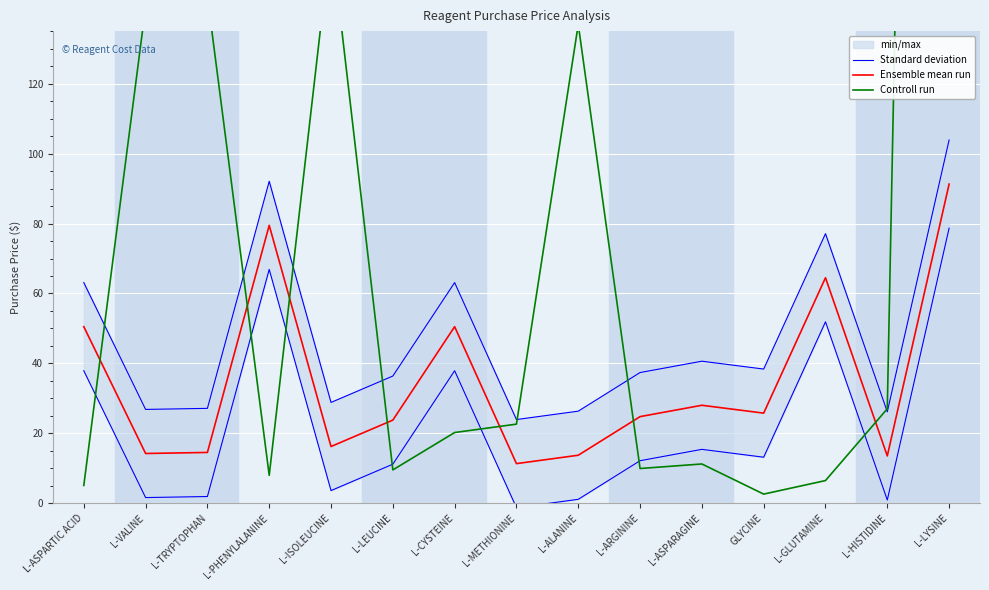

Is it true that Ensemble mean run equals 41.3 at GLYCINE?

False